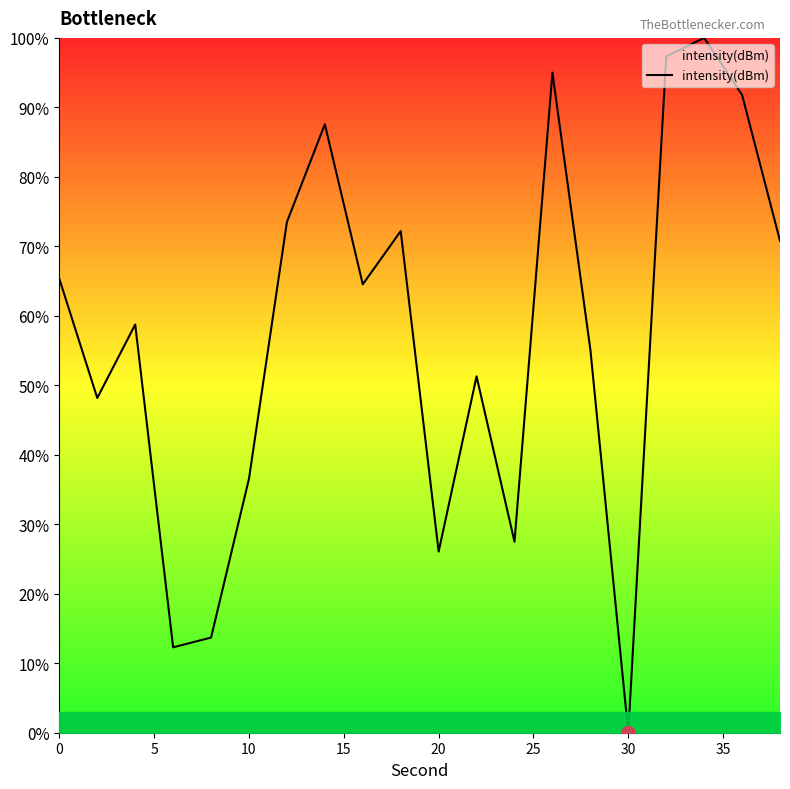

What is the maximum value shown in the chart?

100.0